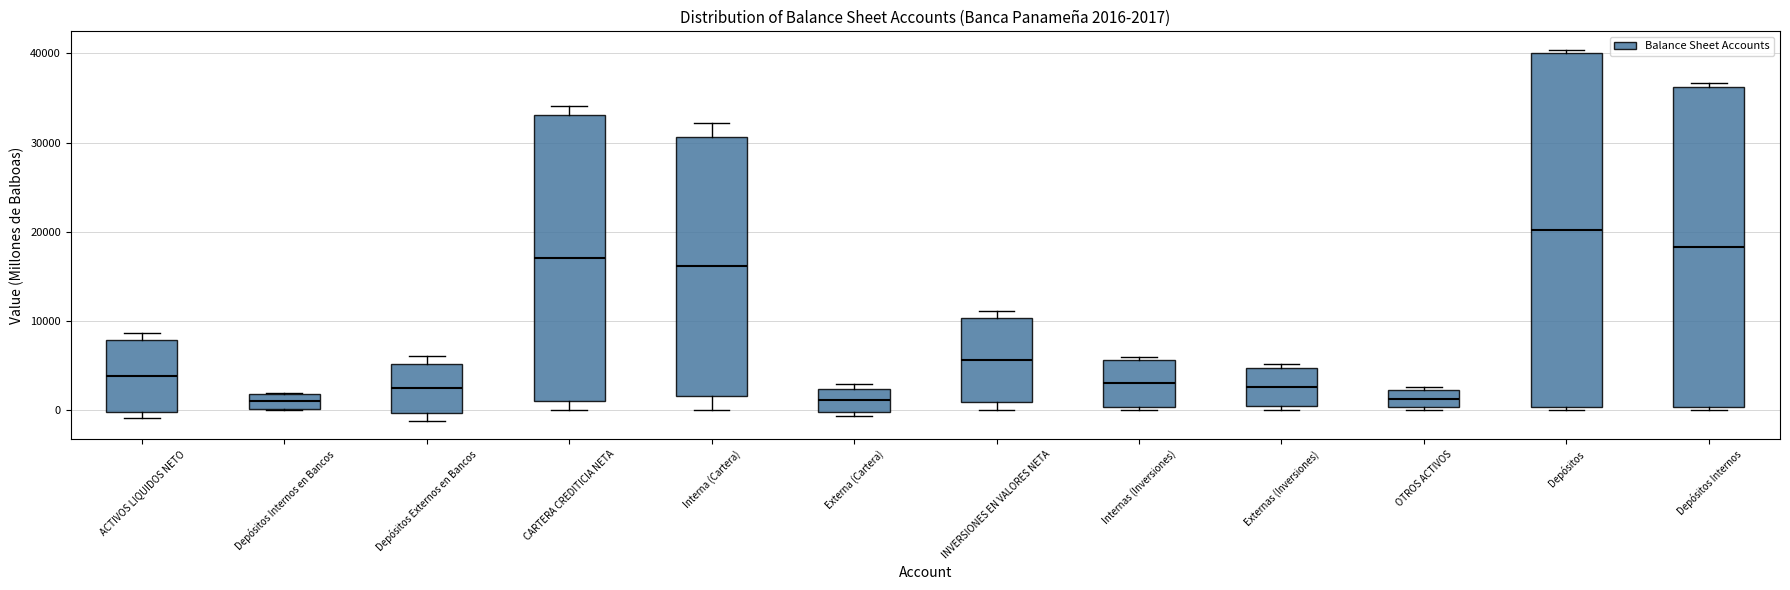

Comparing the boxes themselves (not the whiskers), which one is the tallest?

Depósitos